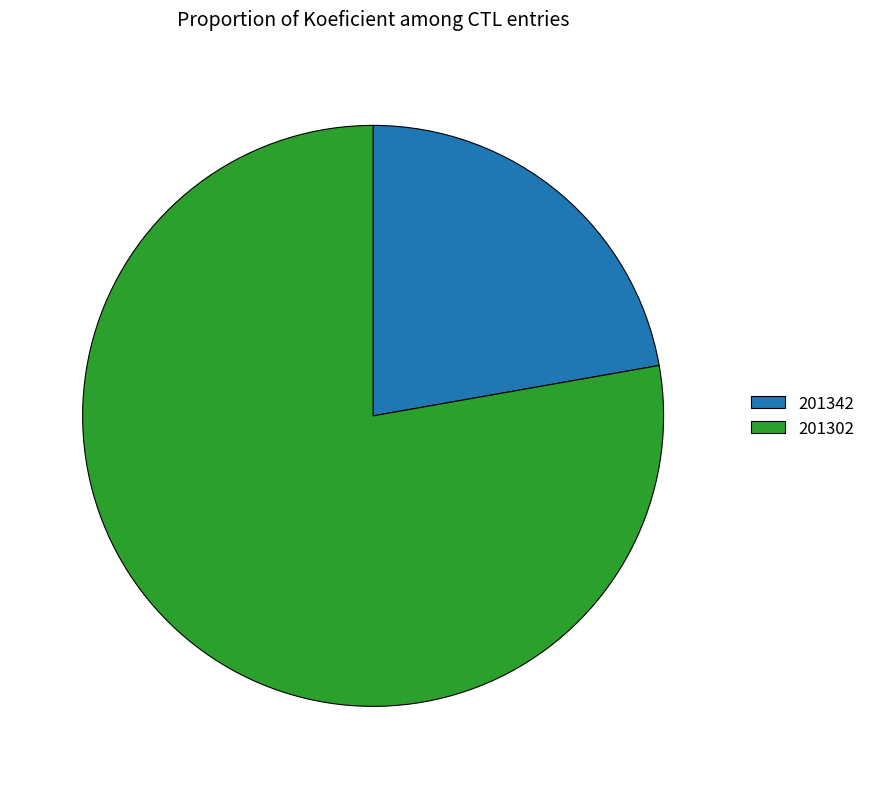

Rank the categories by value from highest to lowest.

201302, 201342